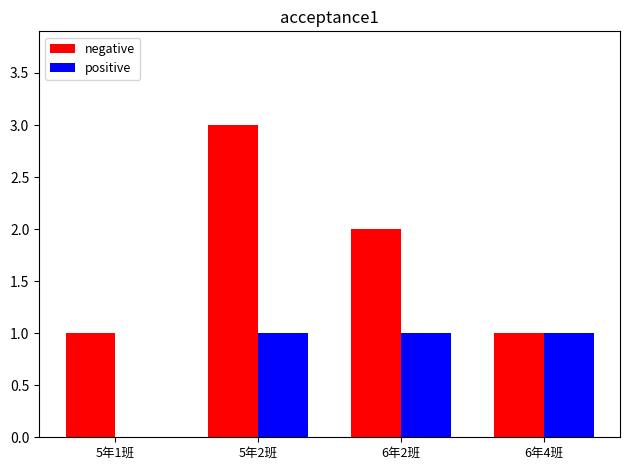

Reading left to right, extract all data points from this chart.

negative: 5年1班=1	5年2班=3	6年2班=2	6年4班=1
positive: 5年1班=0	5年2班=1	6年2班=1	6年4班=1